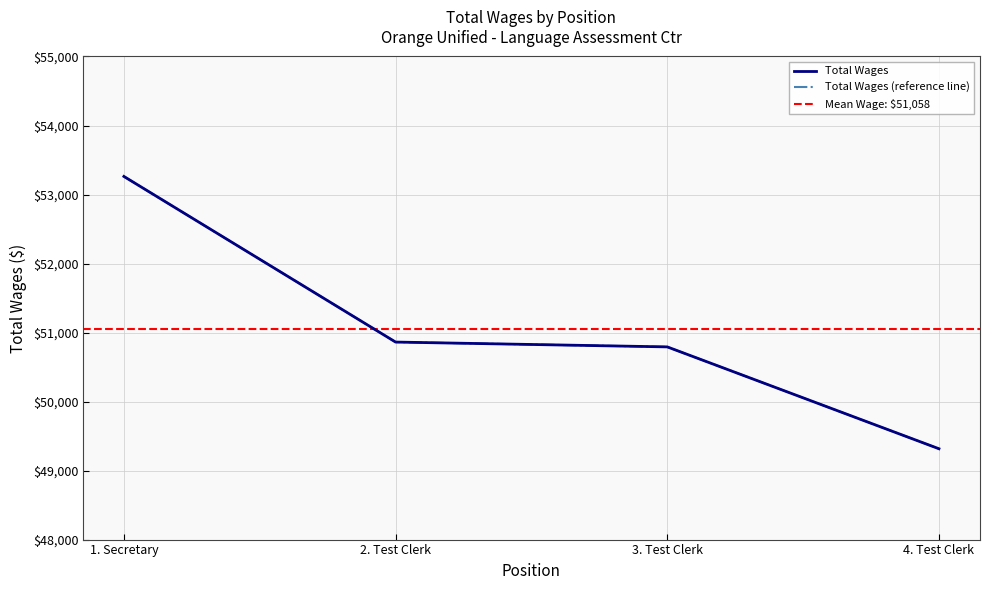

What is the change in value from 2. Test Clerk to 4. Test Clerk?

-1546